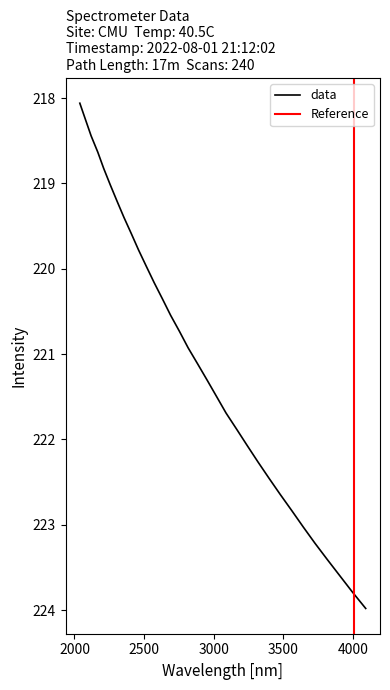

Reading left to right, what are all the values shown in this chart?

218.0596=218.1	218.2508=218.3	218.442=218.4	218.6332=218.6	218.8244=218.8	219.0156=219.0	219.2067=219.2	219.3979=219.4	219.589=219.6	219.7801=219.8	219.9712=220.0	220.1623=220.2	220.3533=220.4	220.5444=220.5	220.7354=220.7	220.9264=220.9	221.1174=221.1	221.3083=221.3	221.4993=221.5	221.6902=221.7	221.8812=221.9	222.0721=222.1	222.263=222.3	222.4538=222.5	222.6447=222.6	222.8355=222.8	223.0264=223.0	223.2172=223.2	223.408=223.4	223.5987=223.6	223.7895=223.8	223.9802=224.0